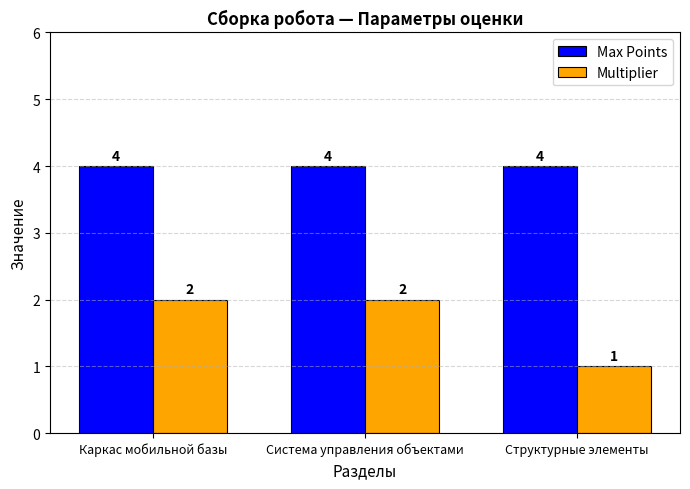

What is the difference between the highest and lowest values at Каркас мобильной базы?

2